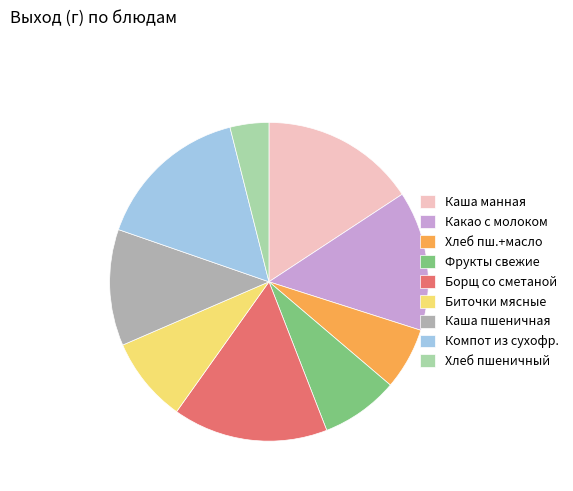

Is there any slice that represents more than half of the pie?

No